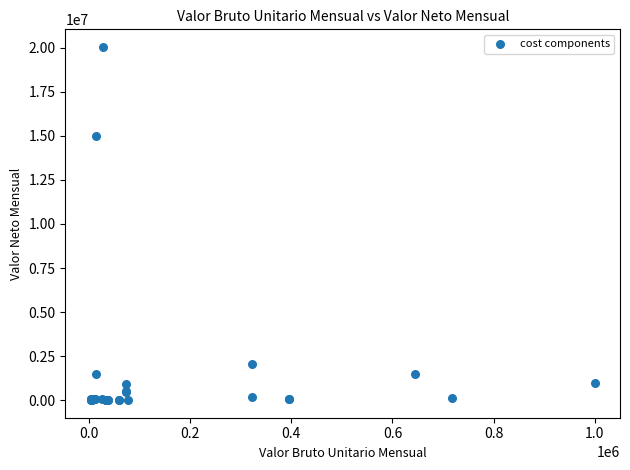

What Y value in the scatter plot is closest to 10025115?

15004082.8